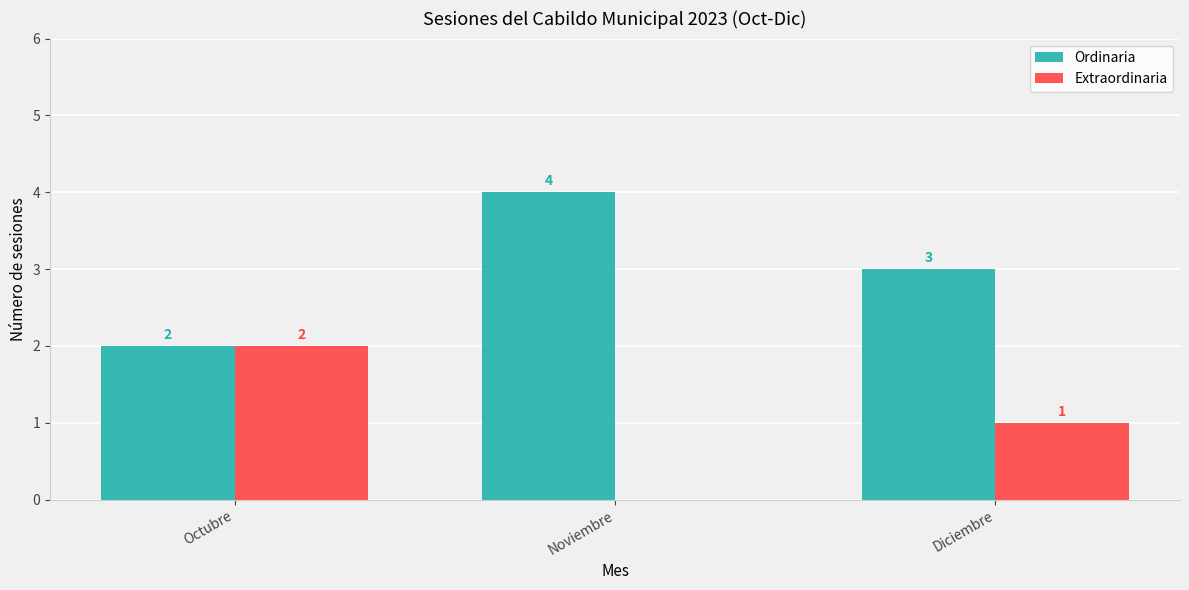

What is the spread (max minus min) of values at Noviembre?

4